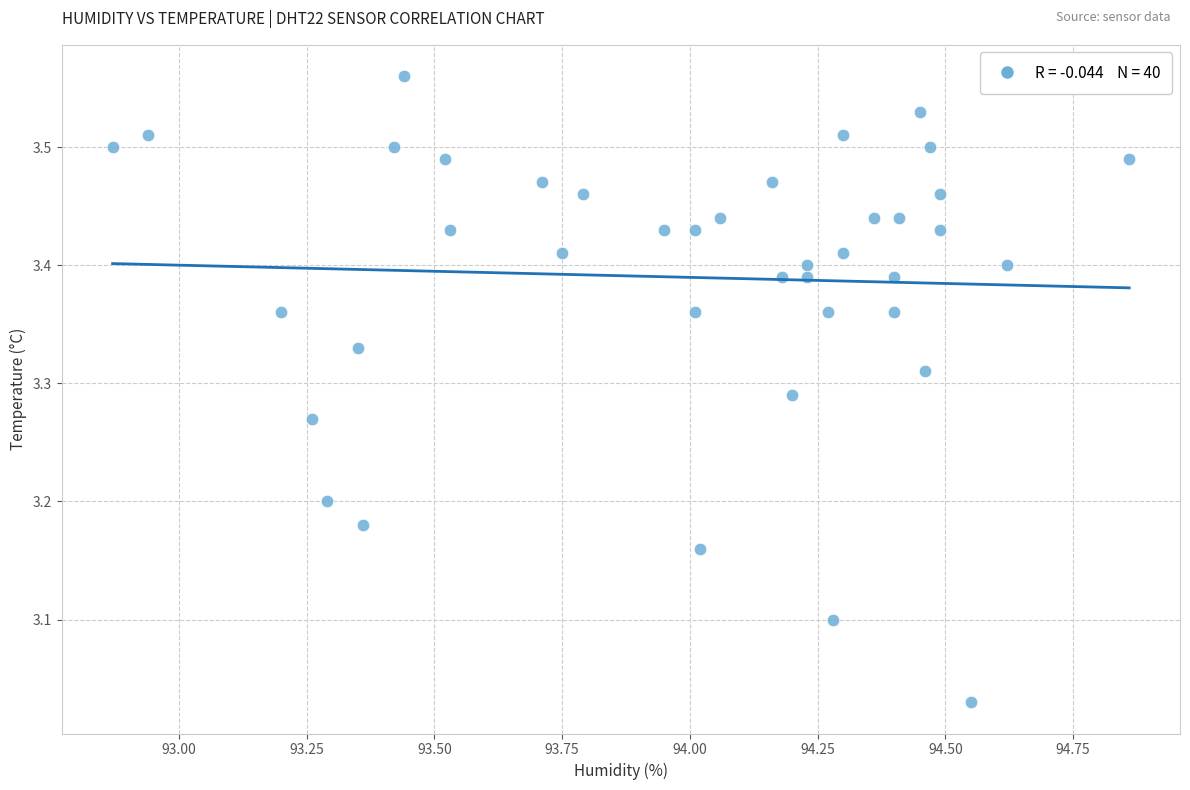

What is the range of X values (max minus min)?

2.0